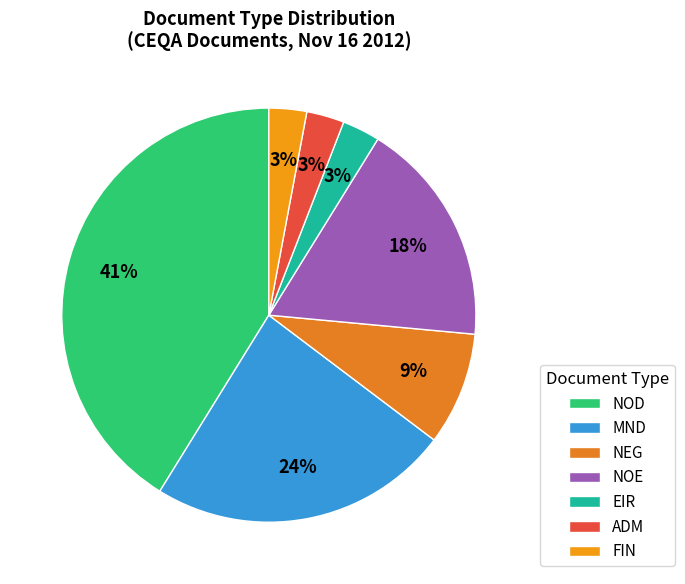

To the nearest percent, what is the difference between the EIR and NEG slice percentages?

6%